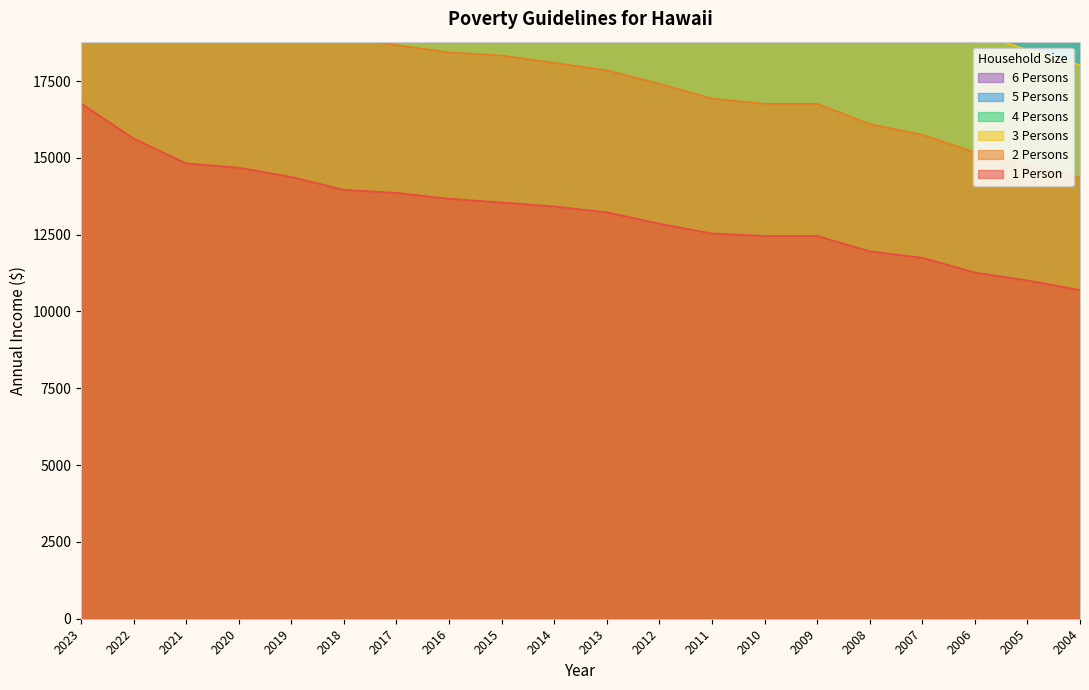

True or false: 4 Persons and 6 Persons intersect in this chart.

False